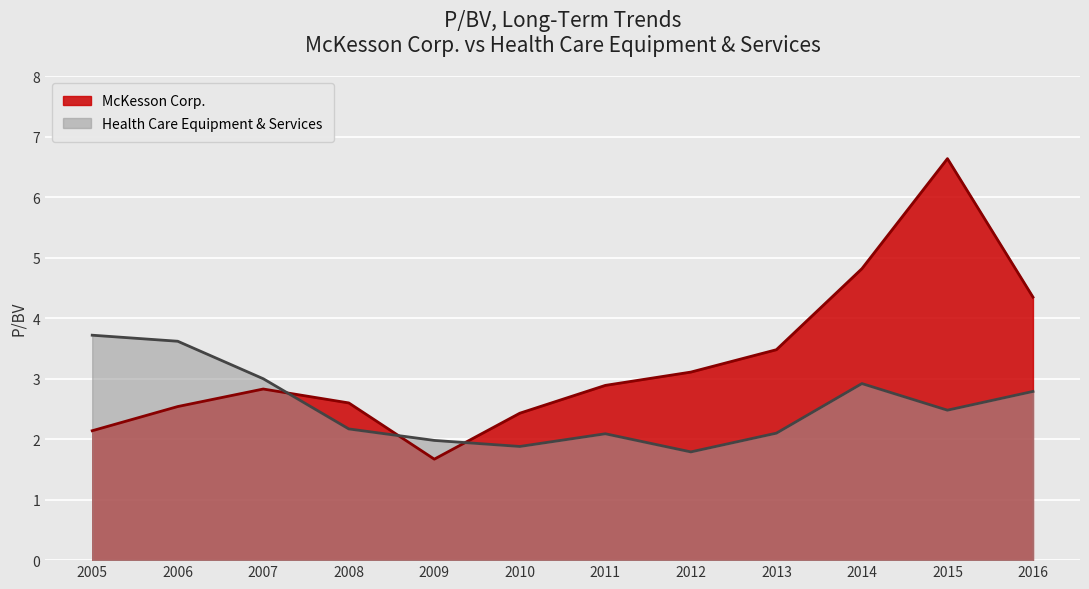

How many values in the McKesson Corp. series exceed 2?

11